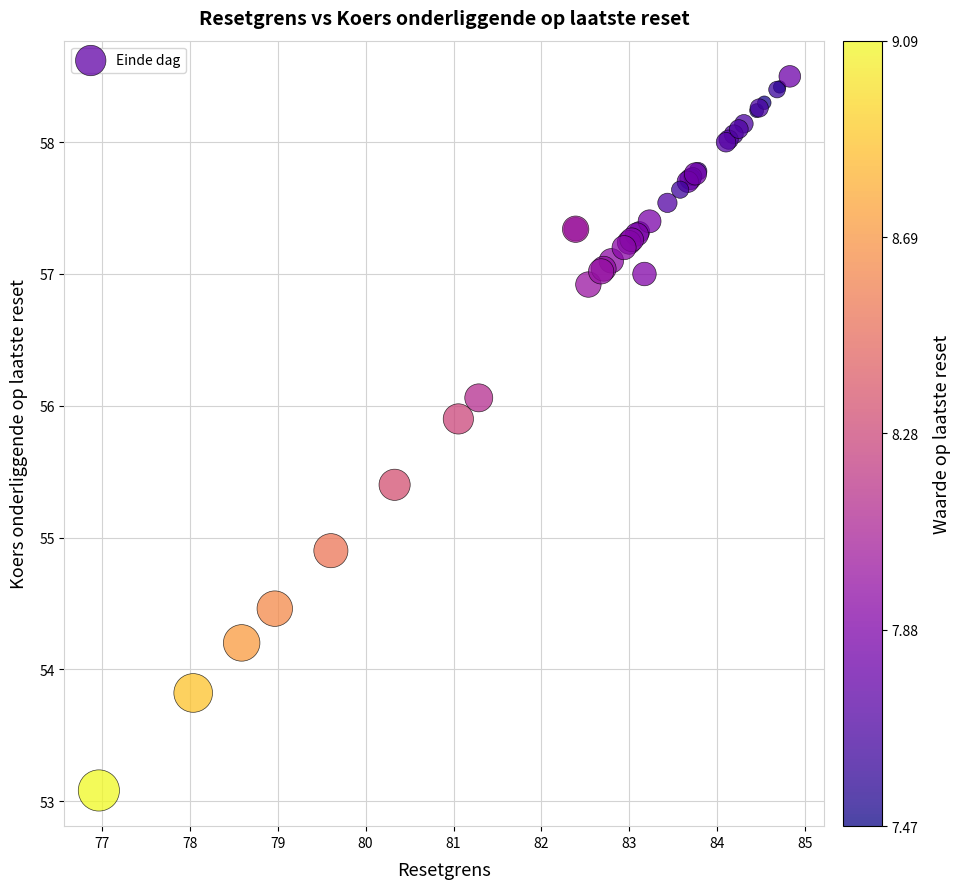

What Y value in the scatter plot is closest to 55?

54.9